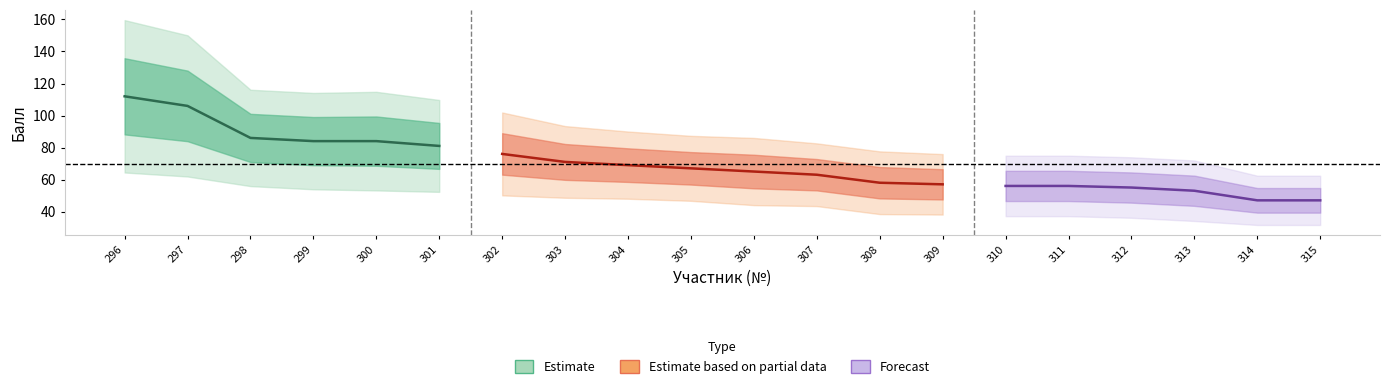

At which category is the sum across all series the highest?

296